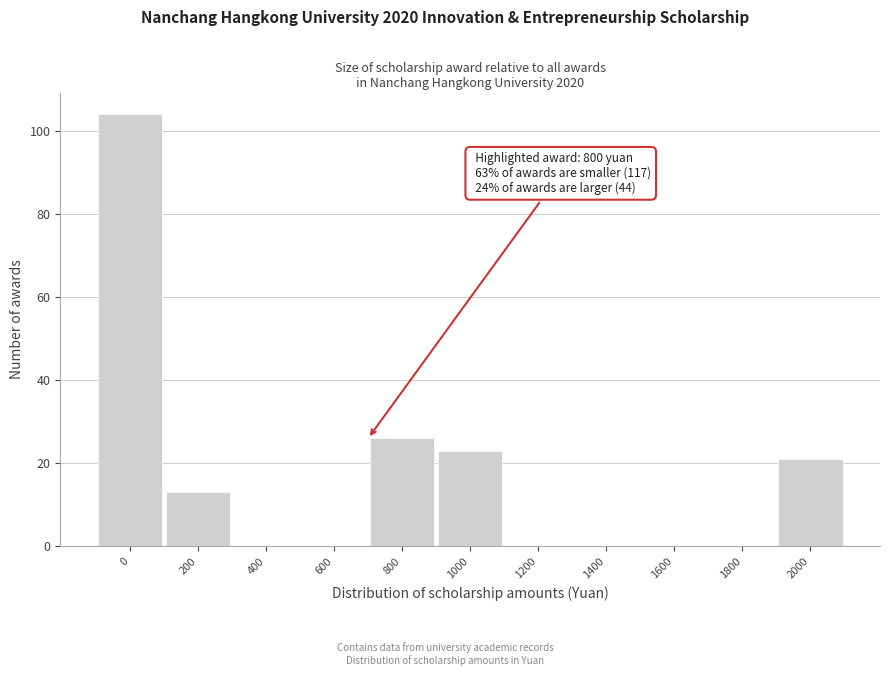

Reading left to right, list all the values displayed in this chart.

0=104	200=13	400=0	600=0	800=26	1000=23	1200=0	1400=0	1600=0	1800=0	2000=21